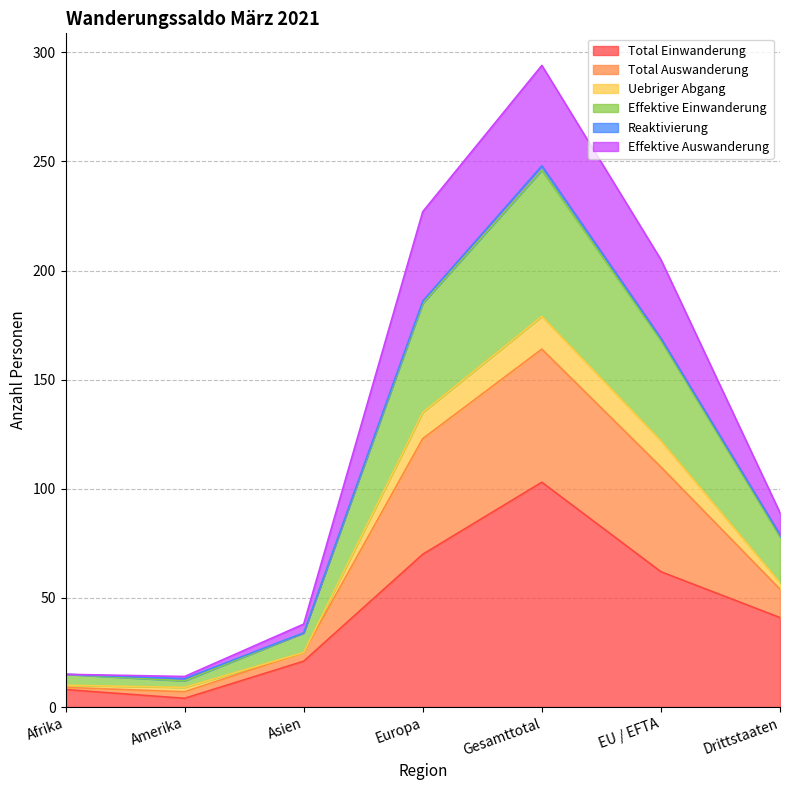

Which has a higher value, Asien or Europa?

Europa